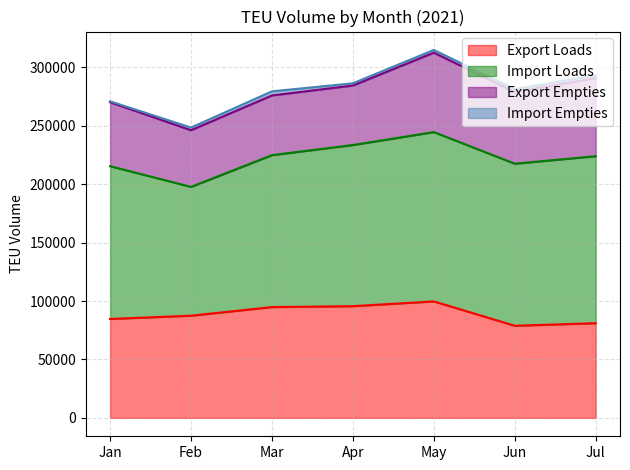

Reading left to right, extract all data points from this chart.

Export Loads: Jan=84688.0	Feb=87466.2	Mar=94845.8	Apr=95618.2	May=99717.2	Jun=78853.0	Jul=81067.5
Import Loads: Jan=130776.8	Feb=110274.2	Mar=130066.2	Apr=137954.0	May=144916.2	Jun=138737.2	Jul=142962.8
Export Empties: Jan=54730.0	Feb=48493.5	Mar=51092.0	Apr=50909.0	May=67970.0	Jun=61368.8	Jul=66842.0
Import Empties: Jan=774.0	Feb=2291.5	Mar=3510.0	Apr=1924.0	May=2338.0	Jun=2387.0	Jul=2387.0